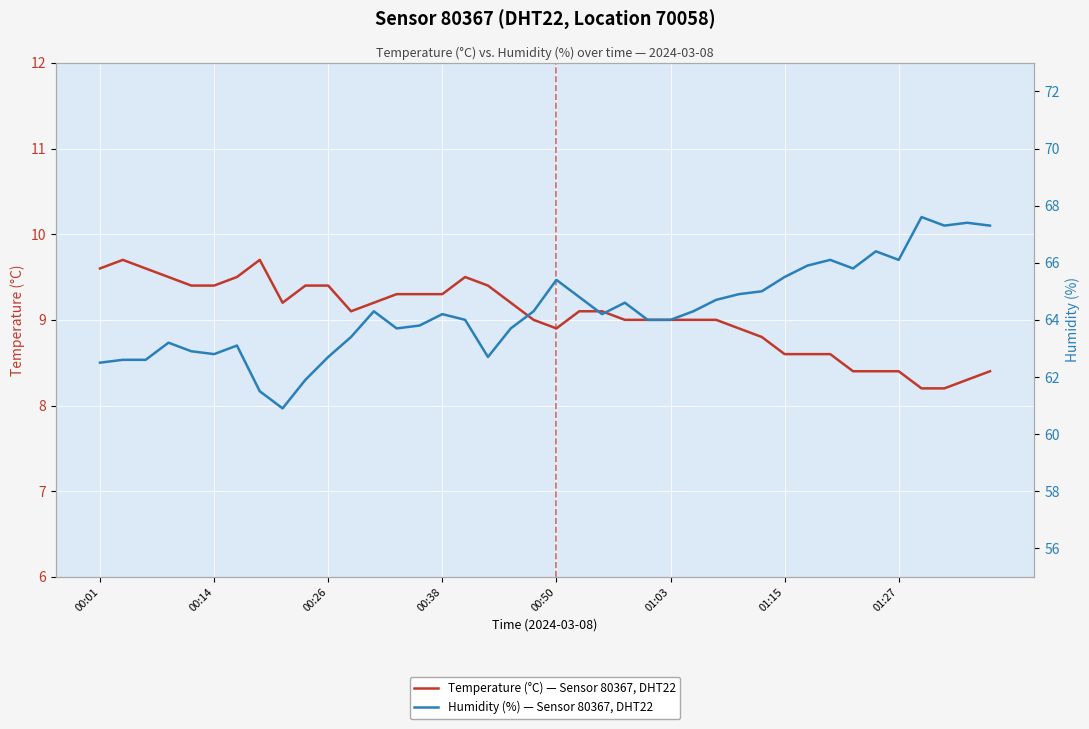

How many data points in Temperature (°C) — Sensor 80367, DHT22 are less than 9?

13